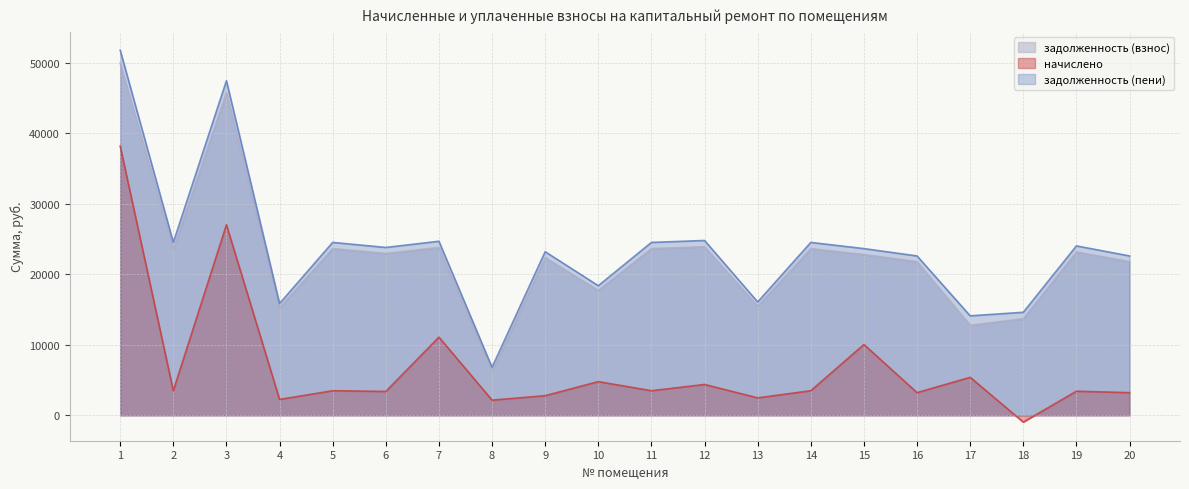

List the labels in order of задолженность (пени) value, largest first.

1, 3, 12, 7, 2, 5, 11, 14, 19, 6, 15, 9, 16, 20, 10, 13, 4, 18, 17, 8